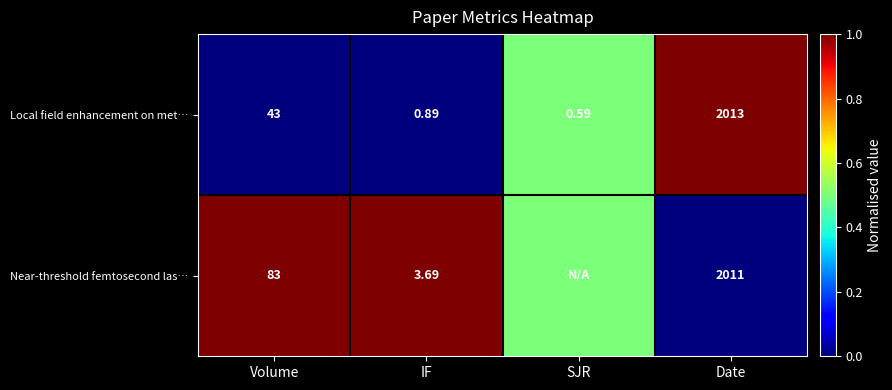

At which label does Local field enhancement on met… reach its peak?

Date